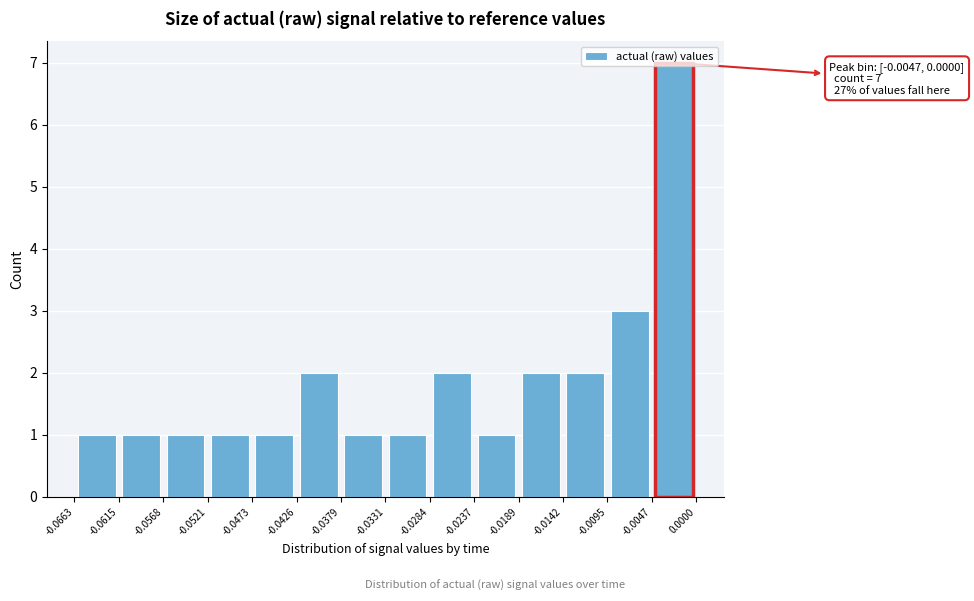

Which range on the x-axis has the tallest bar?

-0.0047 to 0.0000